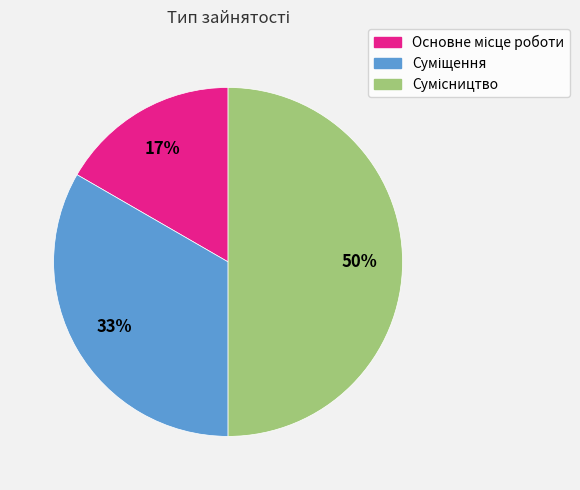

To the nearest percent, what is the average slice percentage?

33%